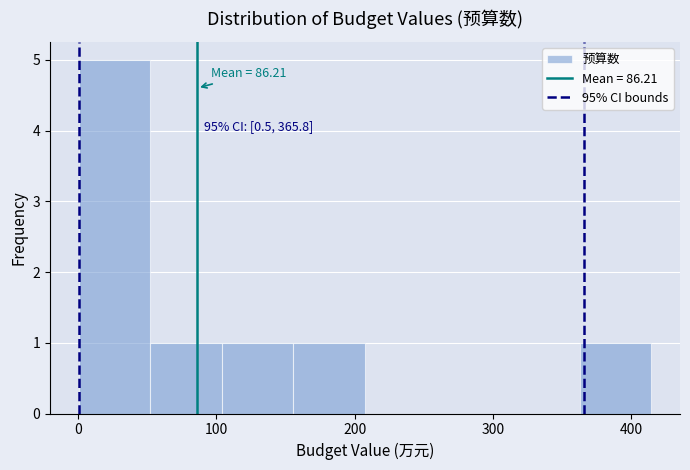

Over which range of the x-axis is the bar tallest?

0 to 50